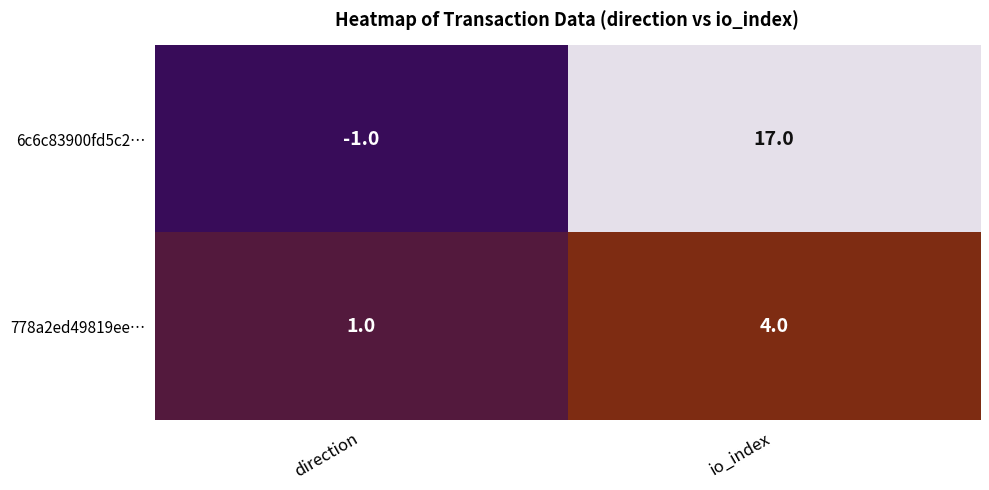

Which series has the widest spread of values?

6c6c83900fd5c2…